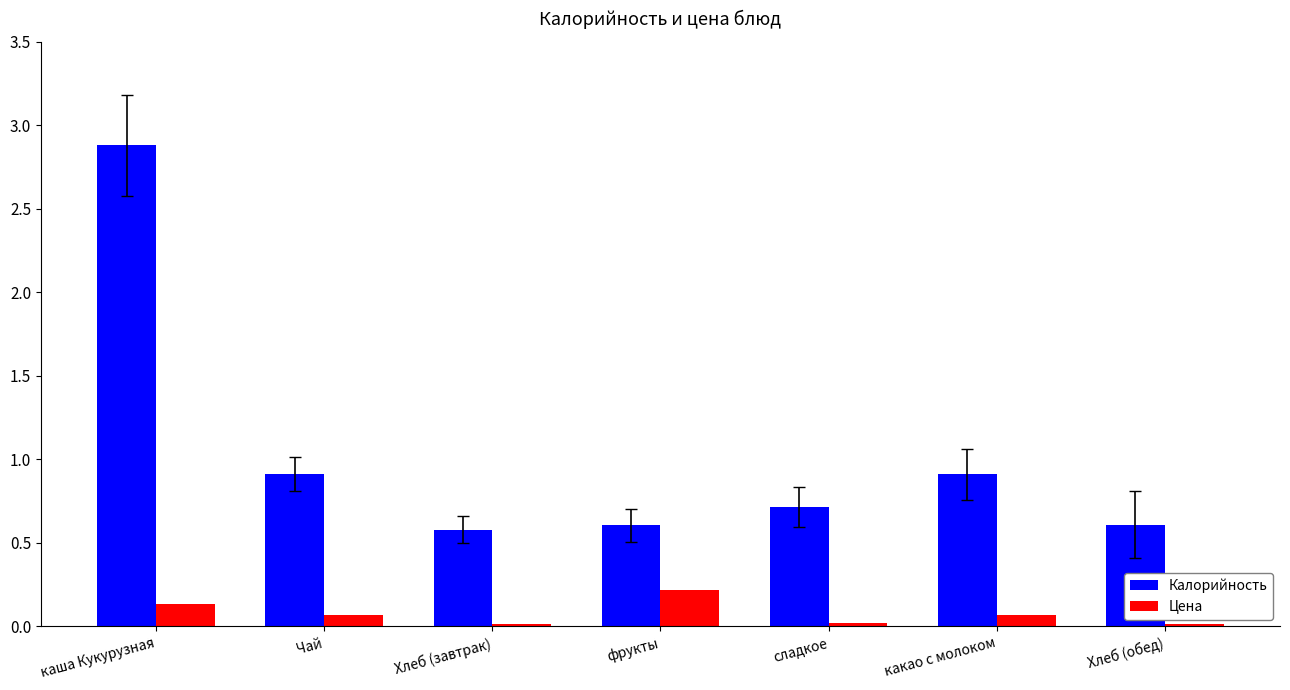

Rank the categories by Калорийность value from highest to lowest.

каша Кукурузная, Чай, какао с молоком, сладкое, Хлеб (обед), фрукты, Хлеб (завтрак)